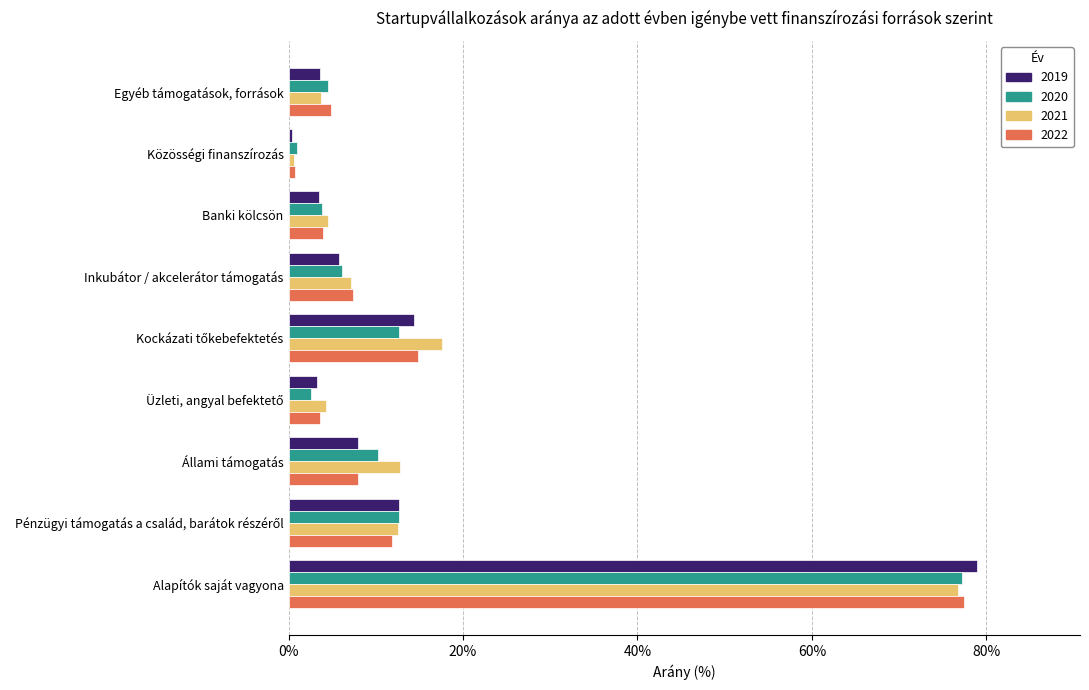

What is the lowest value of the 2019 series?

0.4